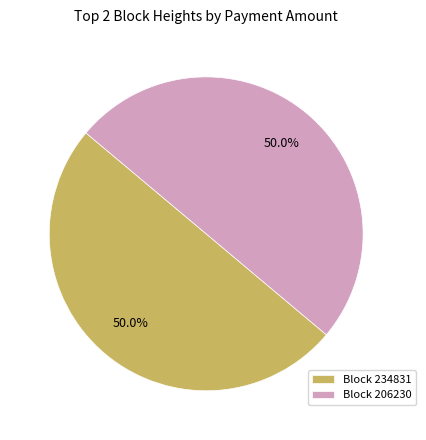

What percentage do Block 234831 and Block 206230 together represent?

100.0%